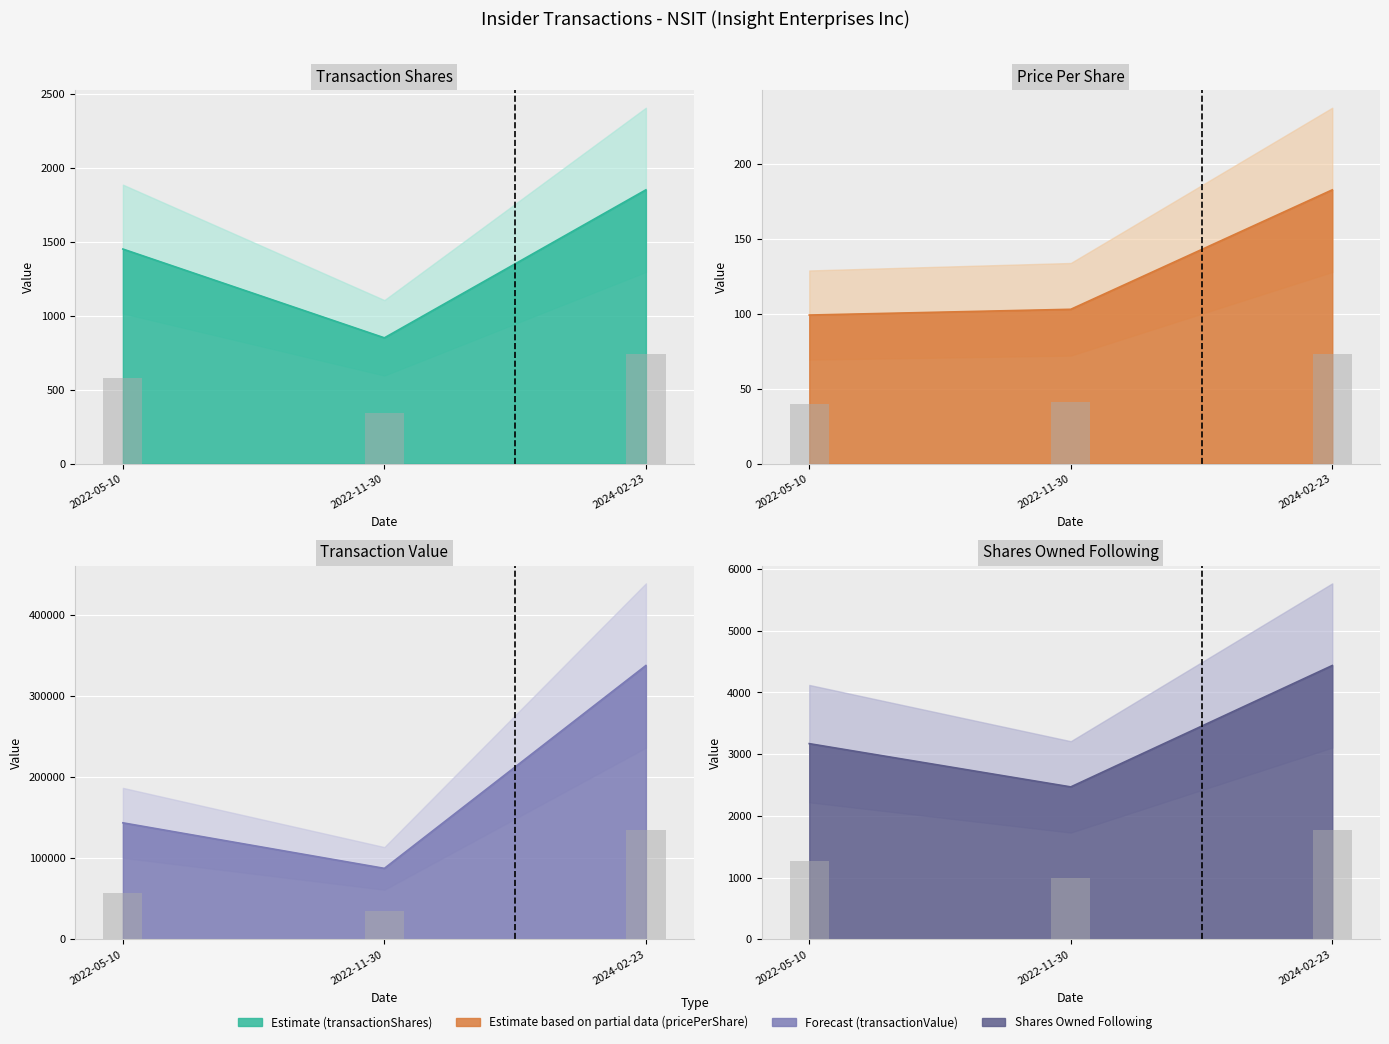

The value of sharesOwnedFollowingTransaction at 2022-05-10 is 4827.9. True or false?

False